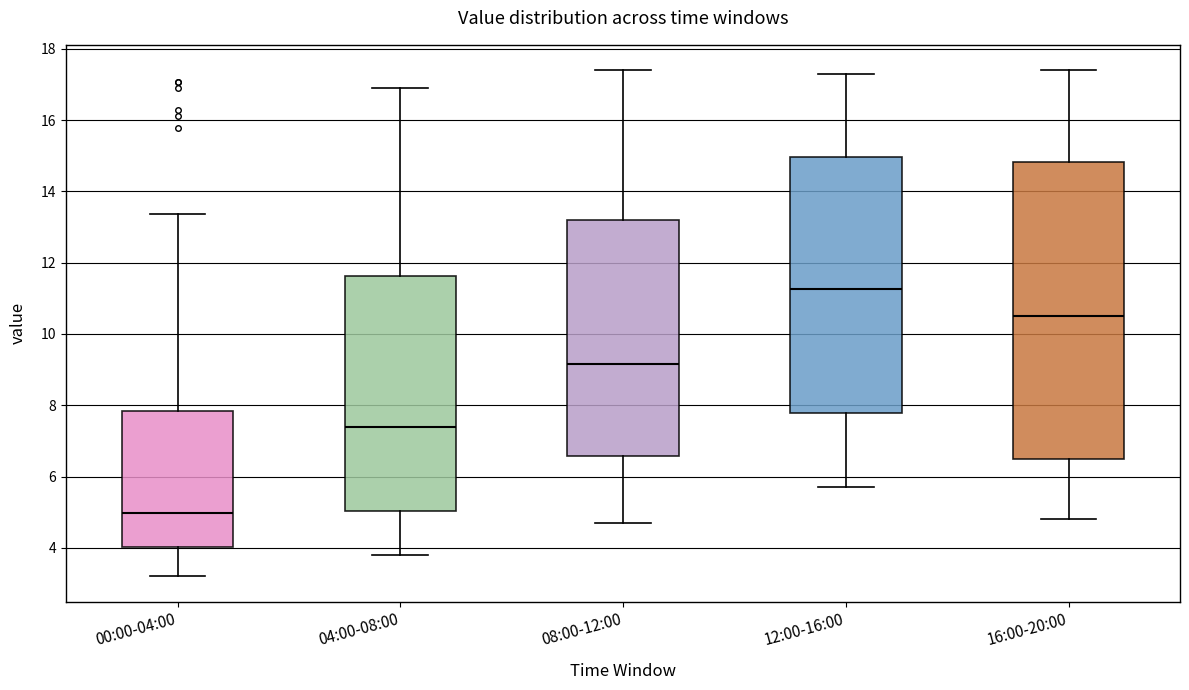

Which box's median line is the highest?

12:00-16:00